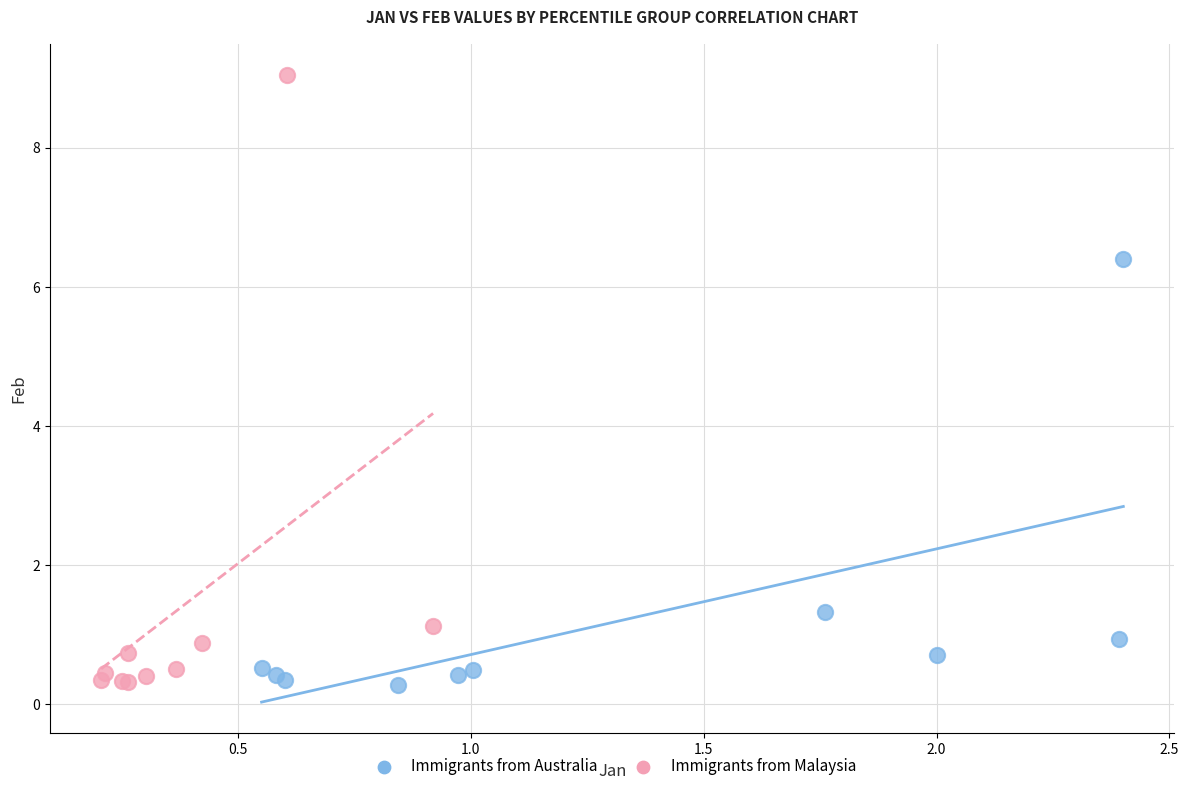

Which series reaches the maximum Y coordinate?

Immigrants from Malaysia